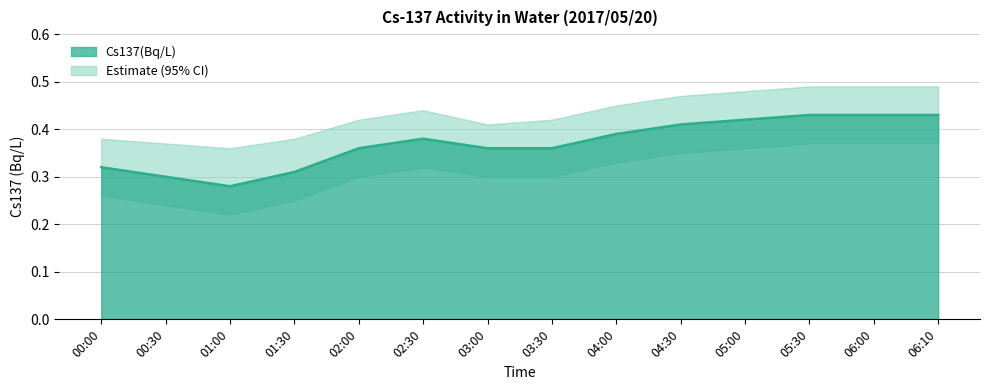

Does the chart display data point markers on the line(s)?

No